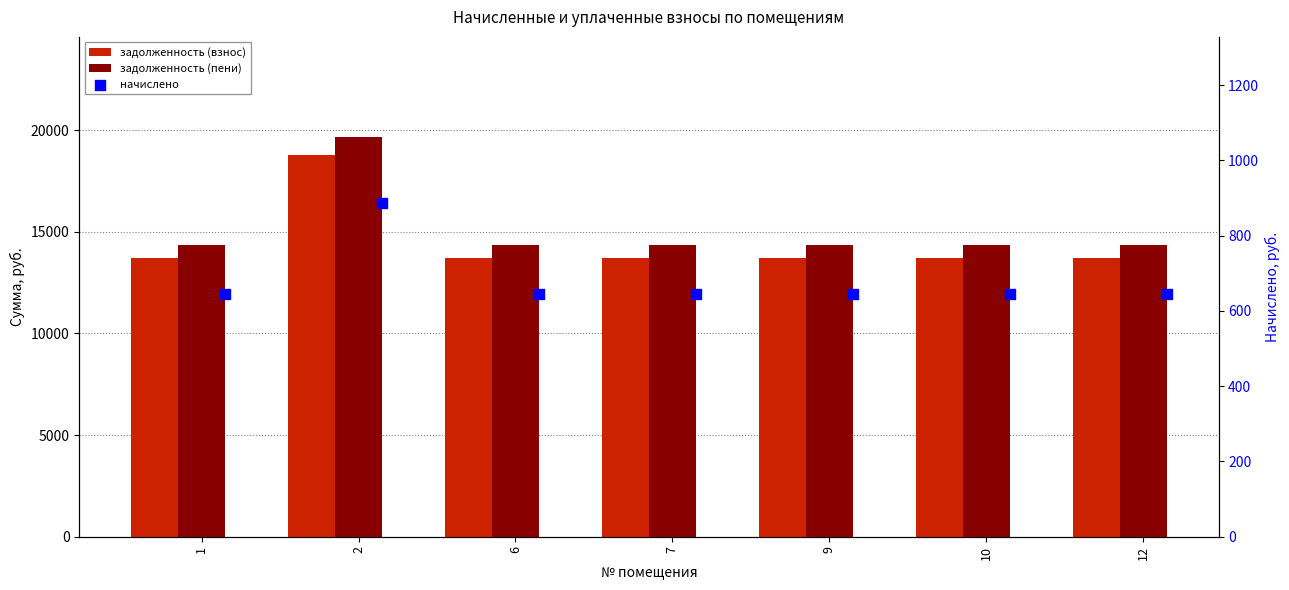

What is the total value across all series at 1?

28676.7